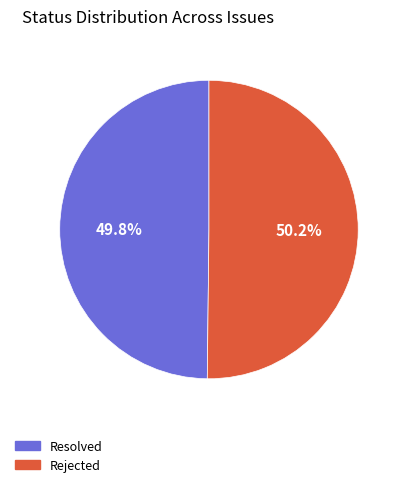

What percentage is the Resolved slice, to the nearest percent?

50%